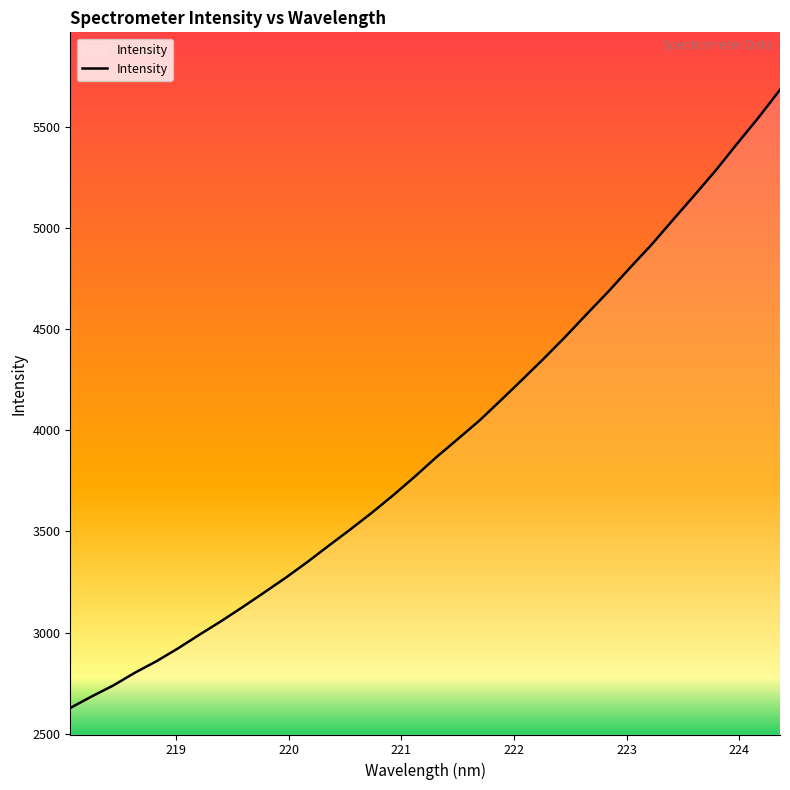

What is the difference between the maximum and minimum values?

3059.7